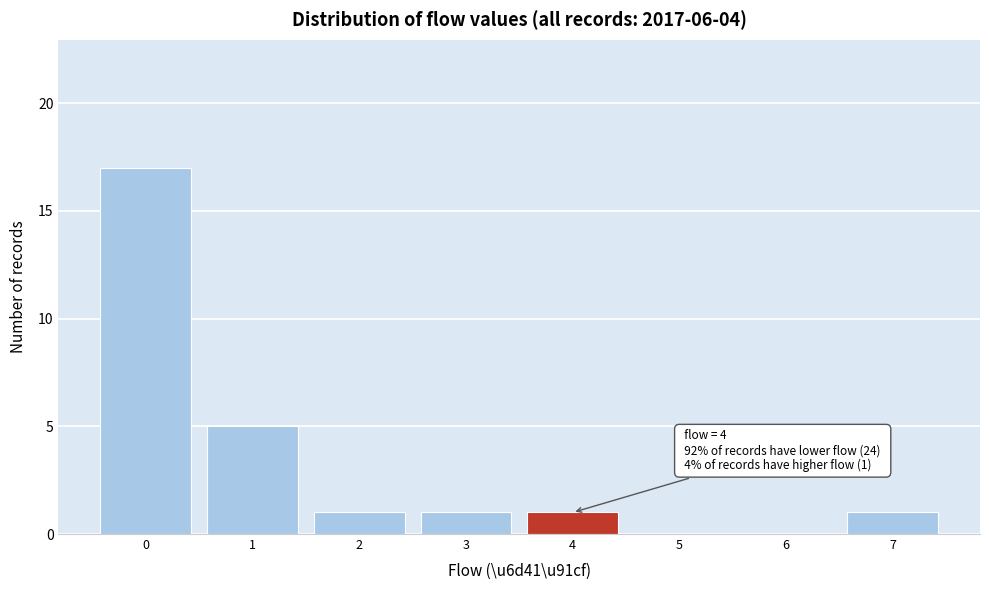

Reading right to left, transcribe all the data shown in this chart.

7=1	6=0	5=0	4=1	3=1	2=1	1=5	0=17